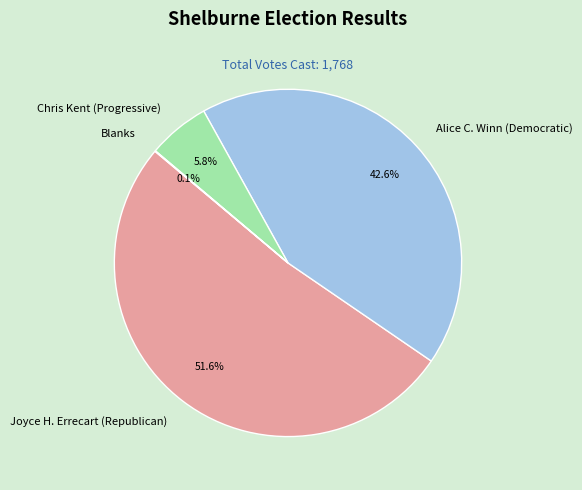

True or false: Chris Kent (Progressive) accounts for 1% of the total.

False